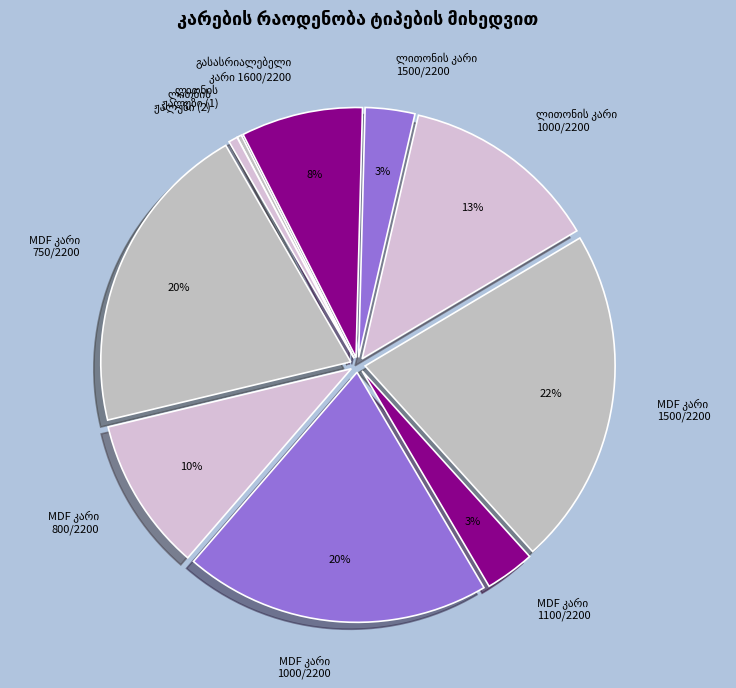

To the nearest percent, what is the difference between the largest and smallest slice percentages?

22%